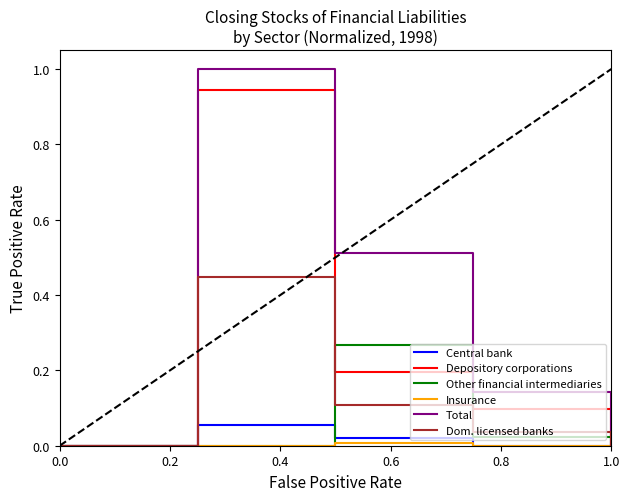

Which series has the largest total across all categories?

Total